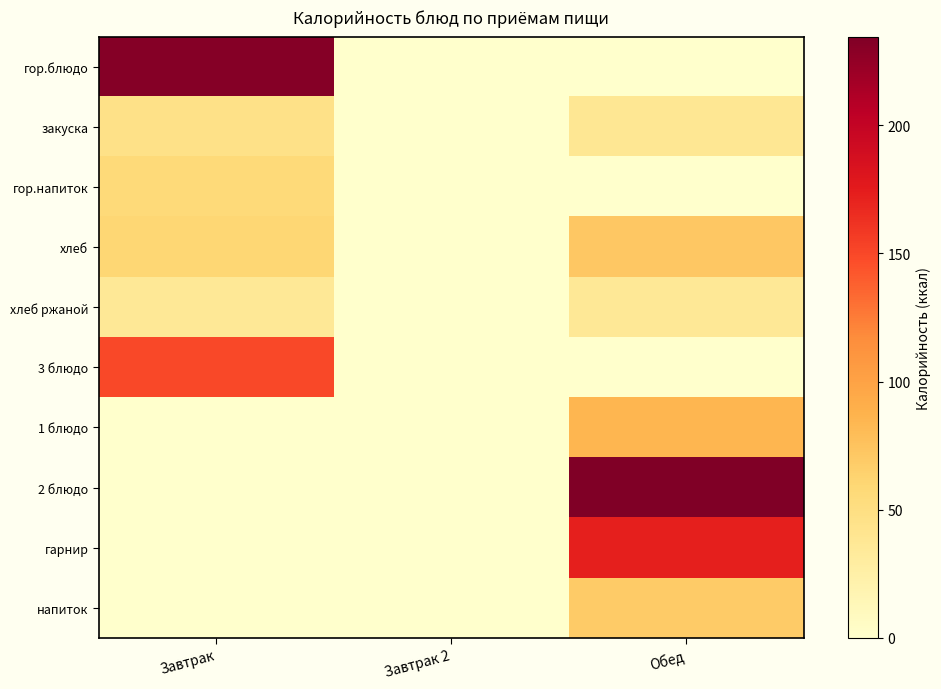

What is the total value across all series at Завтрак?

579.7